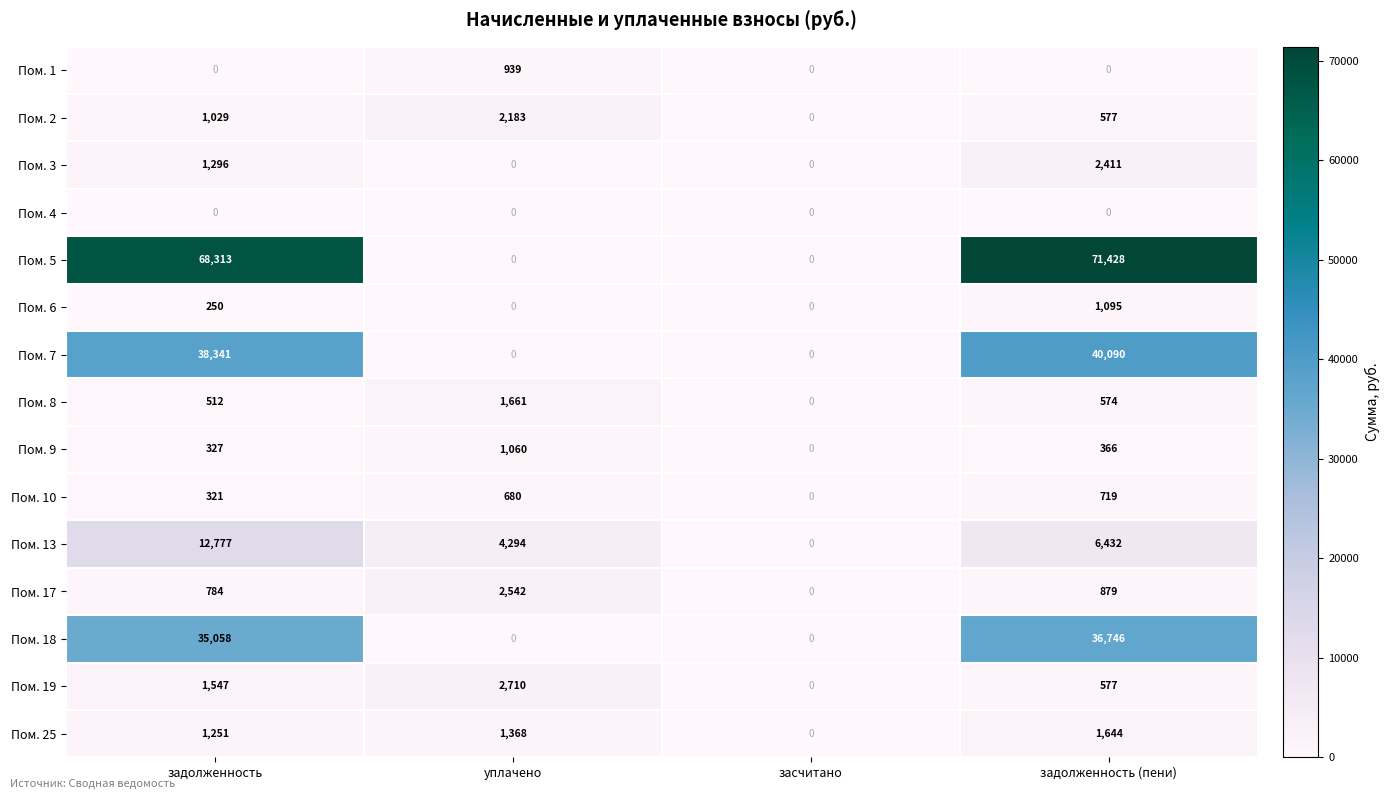

What is the greatest value displayed?

71428